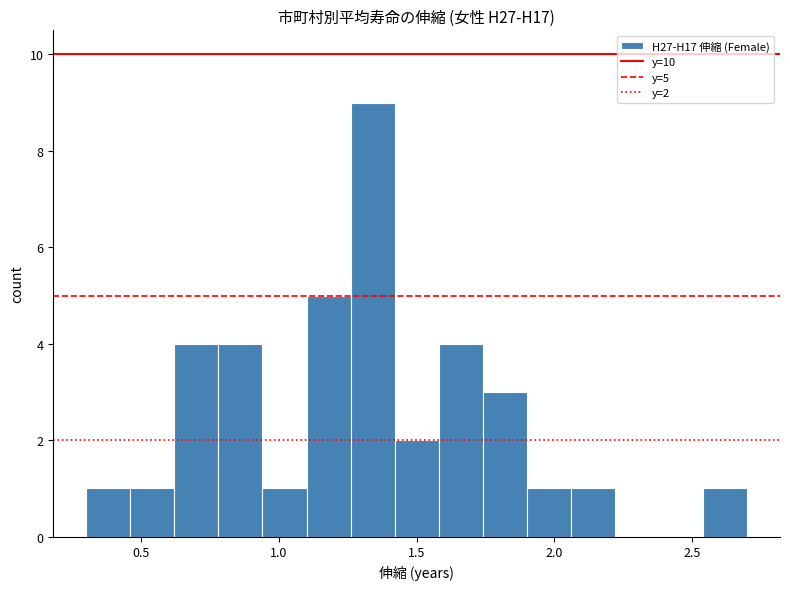

Read against the x-axis, roughly where is the centre of the tallest bar?

1.35